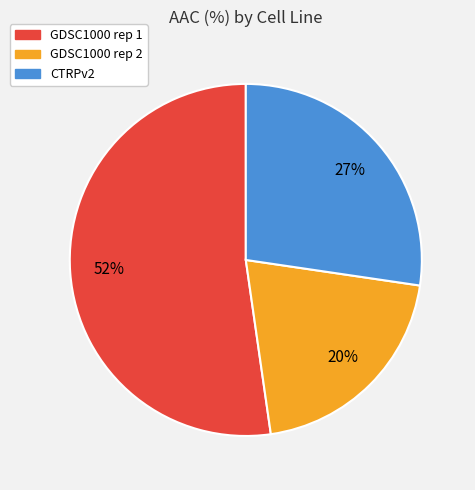

Do GDSC1000 rep 2 and CTRPv2 together represent more than half of the pie?

No